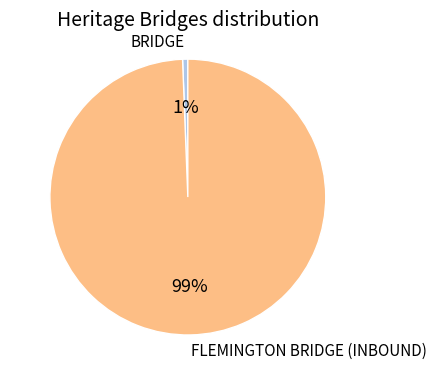

To the nearest percent, what is the average slice percentage?

50%